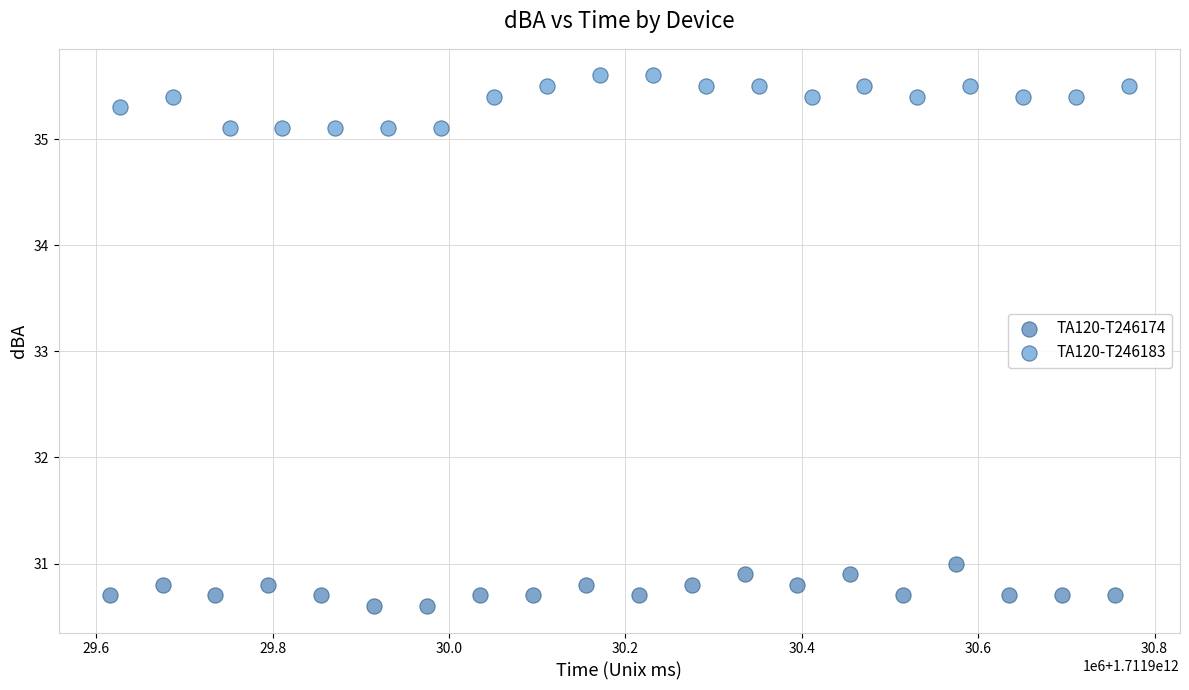

What are all the series names shown in the legend?

TA120-T246174, TA120-T246183